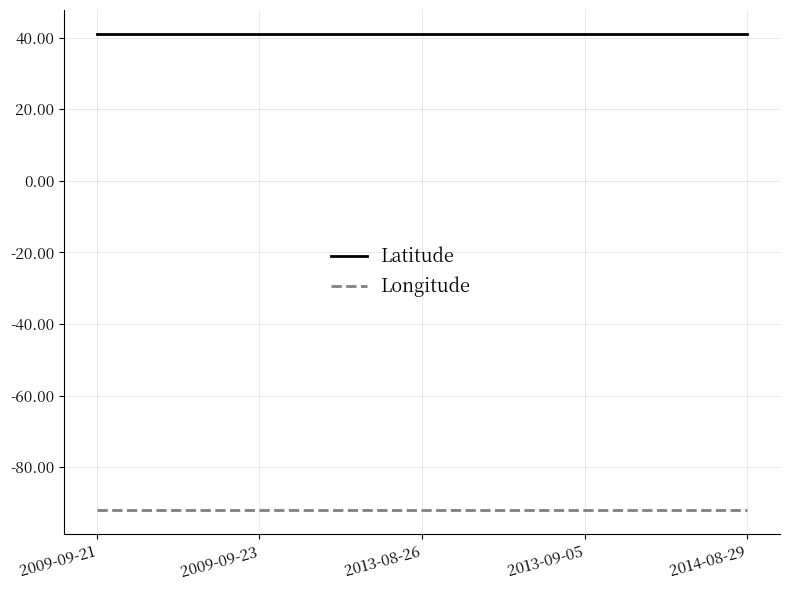

Reading left to right, transcribe all the data shown in this chart.

Latitude: 41.1	41.1	41.1	41.1	41.1
Longitude: -92.0	-92.0	-92.0	-92.0	-92.0